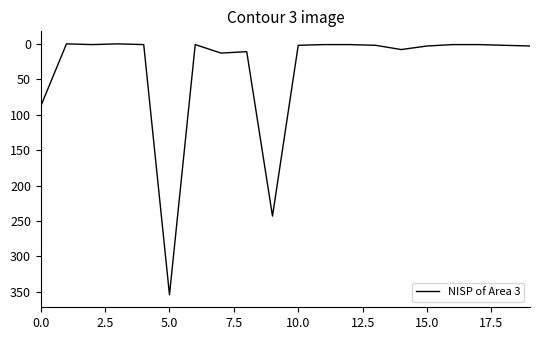

What is the difference between the maximum and minimum values?

354